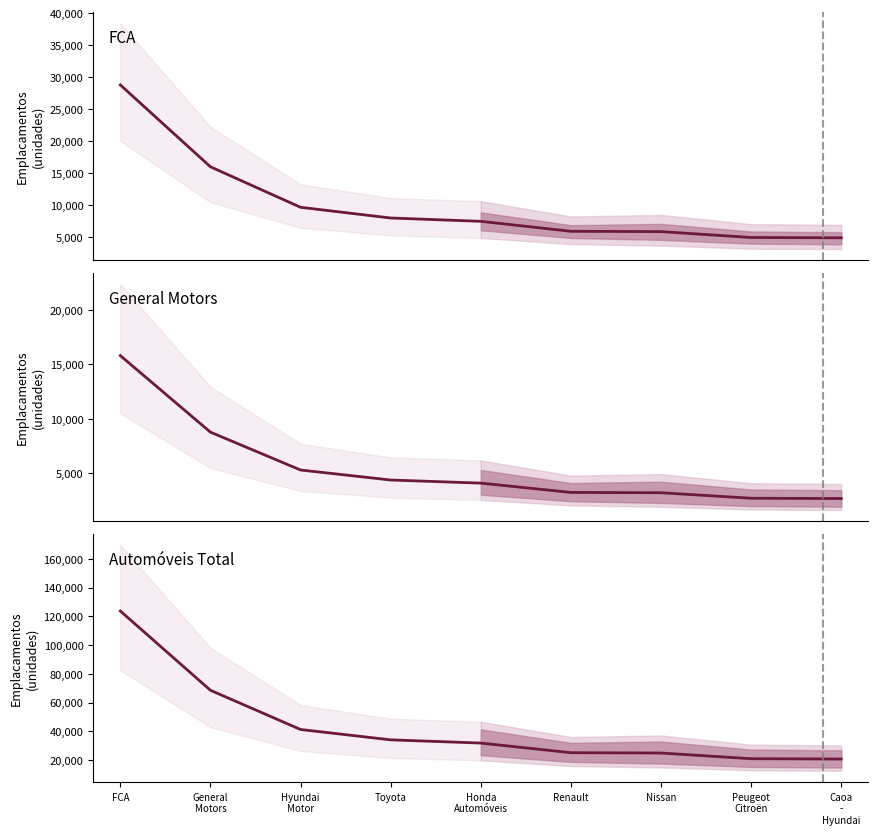

Which series has the largest range (max minus min)?

Automóveis Total